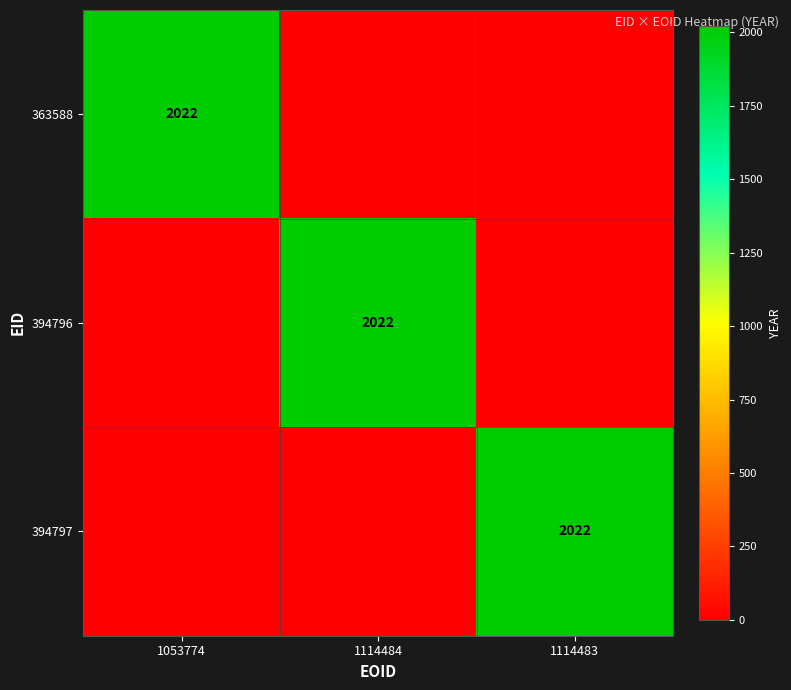

The value of 394797 at 1114483 is 3094. True or false?

False